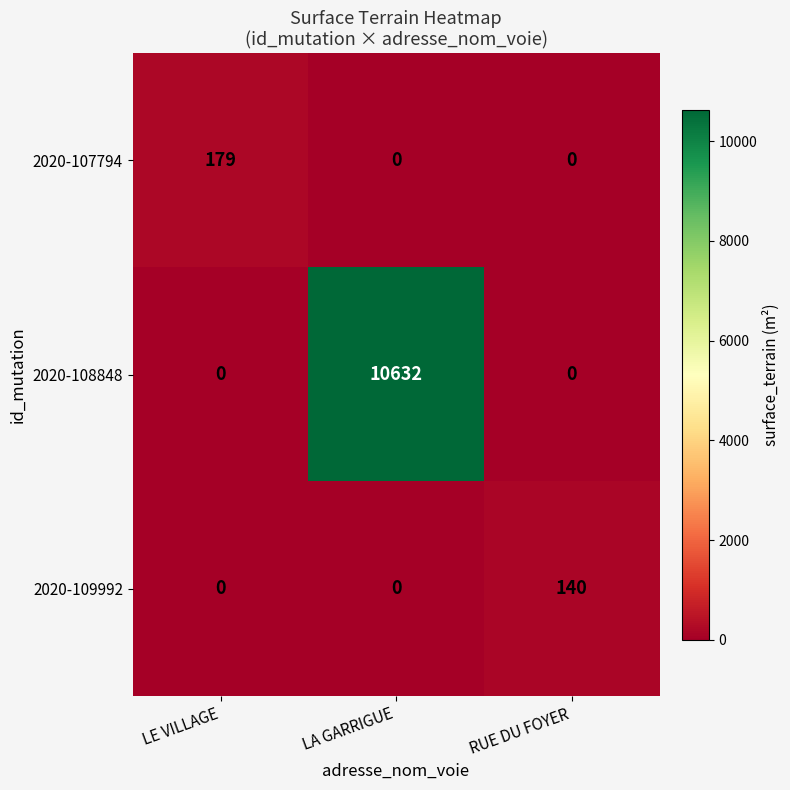

Which series has the largest range (max minus min)?

2020-108848